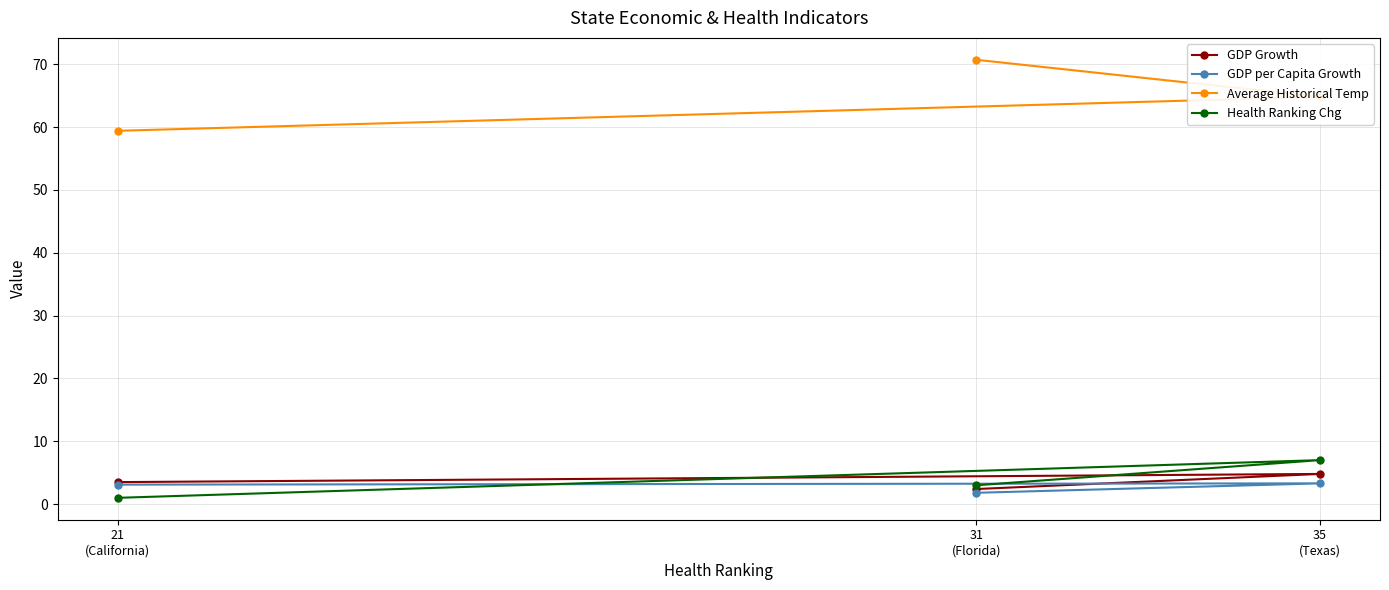

Reading left to right, extract all data points from this chart.

GDP Growth: 31
(Florida)=2.4	35
(Texas)=4.8	21
(California)=3.5
GDP per Capita Growth: 31
(Florida)=1.8	35
(Texas)=3.3	21
(California)=3.1
Average Historical Temp: 31
(Florida)=70.7	35
(Texas)=64.8	21
(California)=59.4
Health Ranking Chg: 31
(Florida)=3.0	35
(Texas)=7.0	21
(California)=1.0